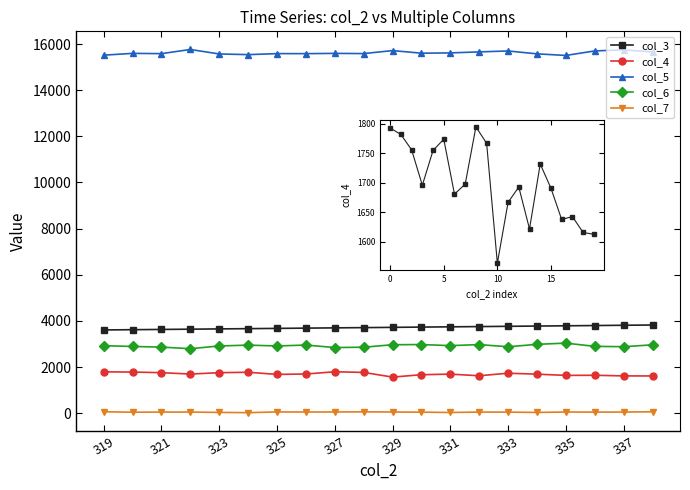

Rank the series at 319 from highest to lowest value.

col_5, col_3, col_6, col_4, col_7